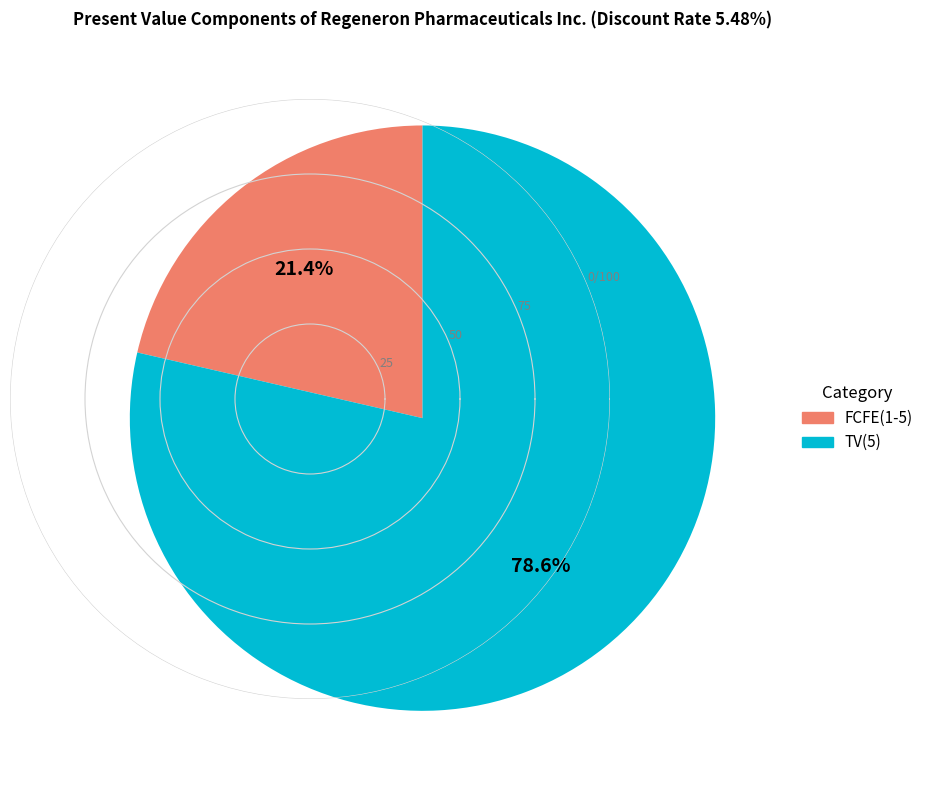

Does any single category account for the majority?

Yes